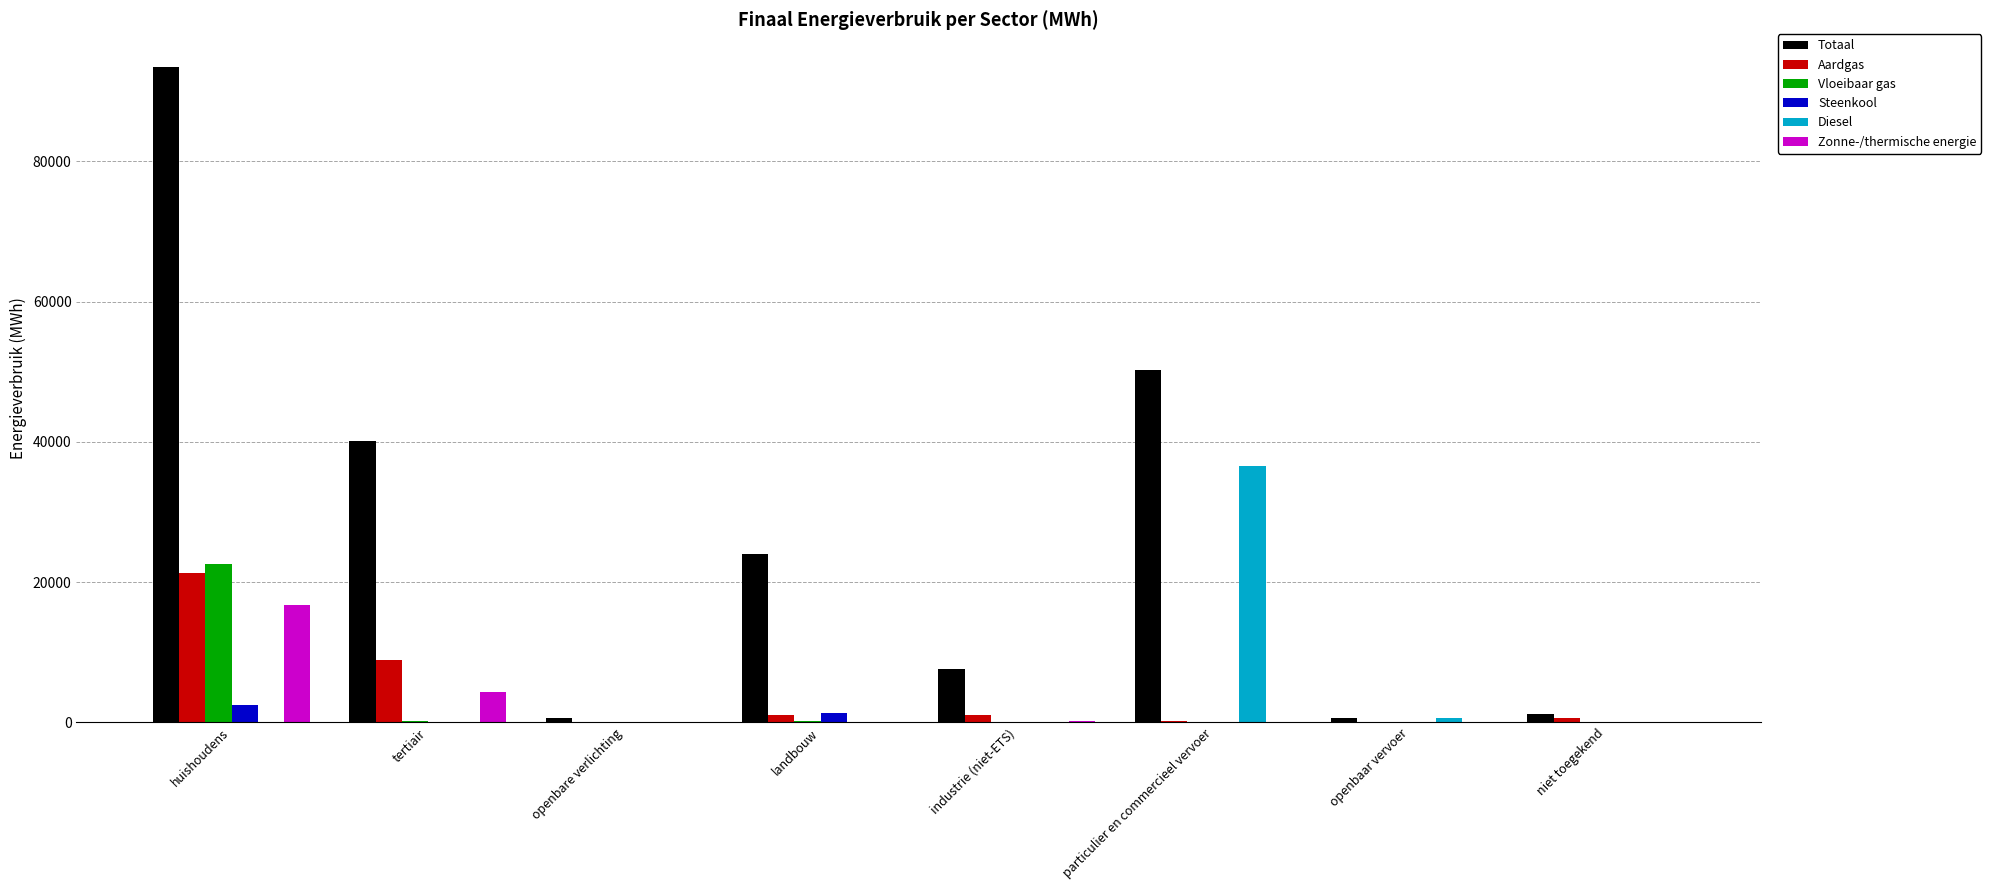

Is the value of Zonne-/thermische energie at huishoudens greater than the value of Aardgas at openbaar vervoer?

Yes